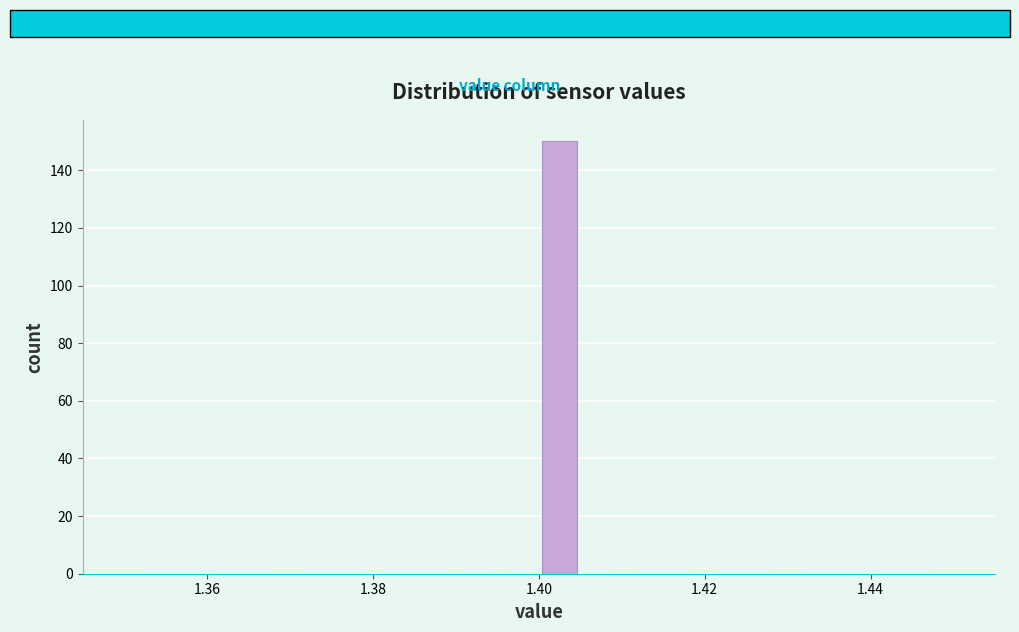

Read against the x-axis, roughly where is the centre of the tallest bar?

1.402